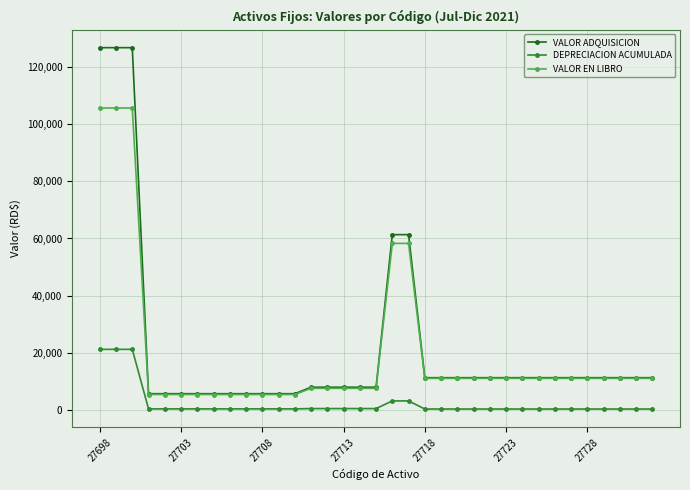

Which series has the largest range (max minus min)?

VALOR ADQUISICION